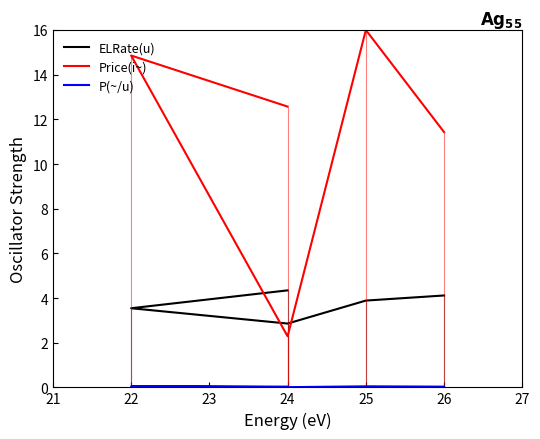

Which series ends up on top after the final intersection of ELRate(u) and Price(i~)?

Price(i~)